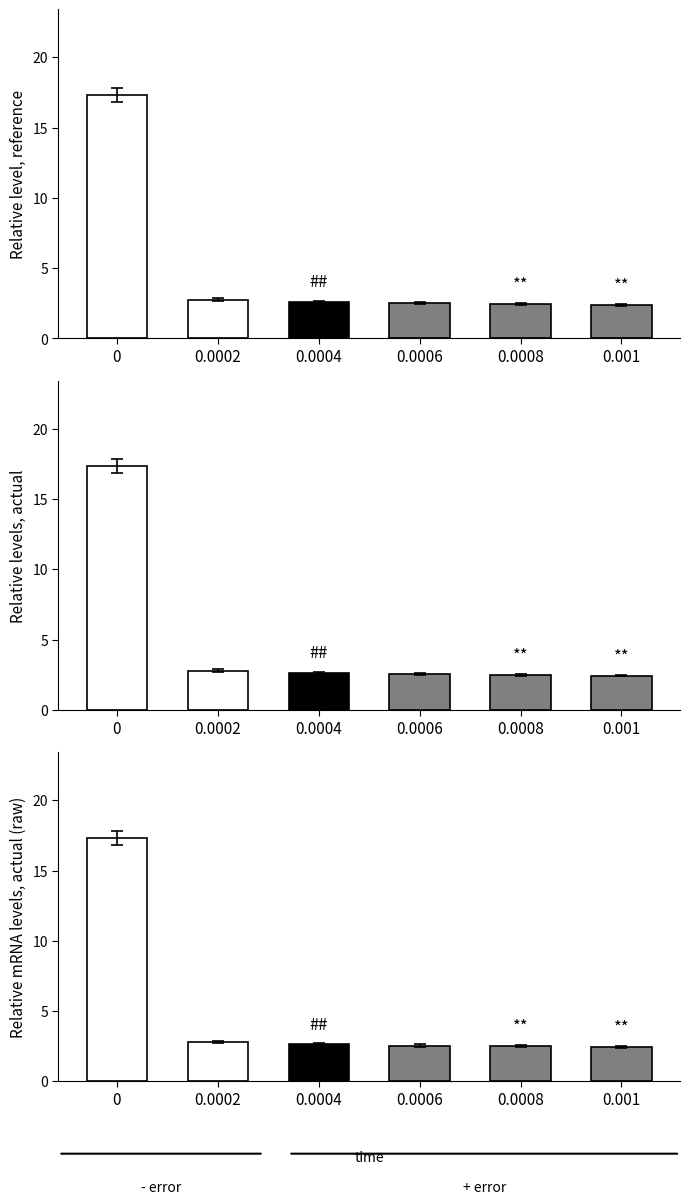

What is the approximate value of actual (raw) at 0?

17.3